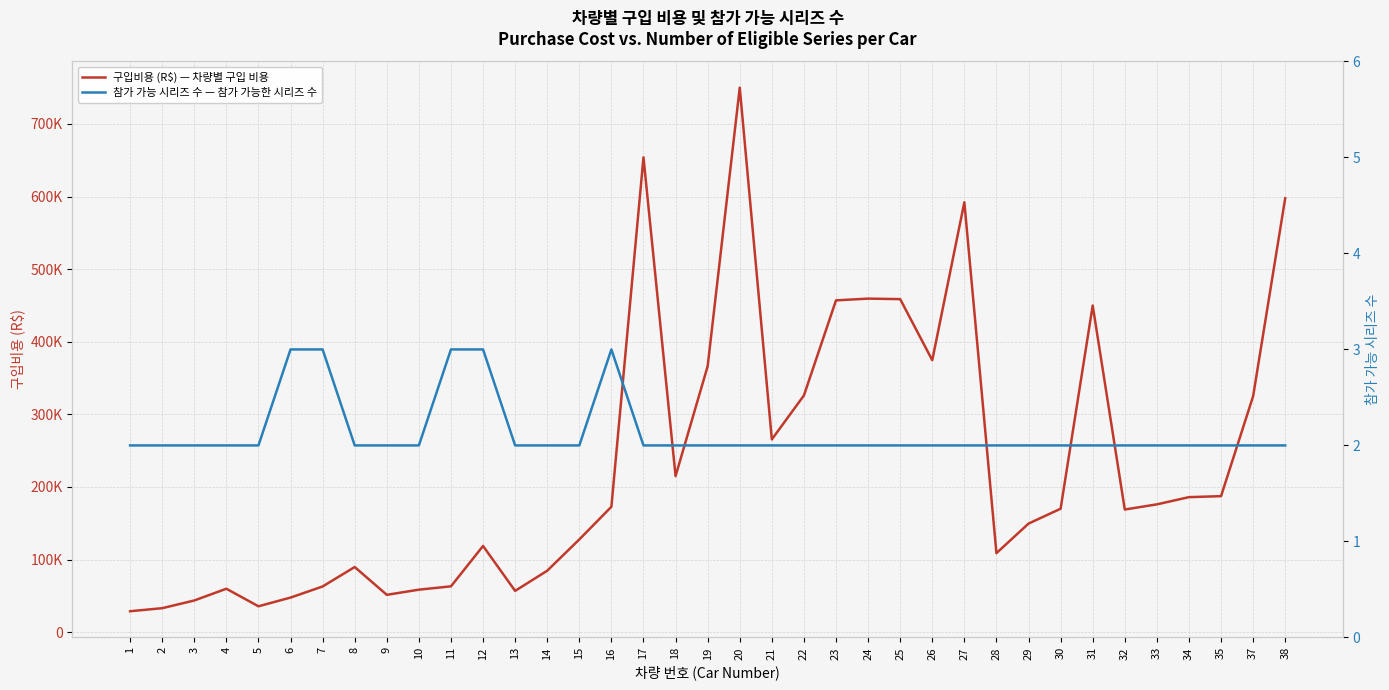

What is the spread (max minus min) of values at 19?

366298